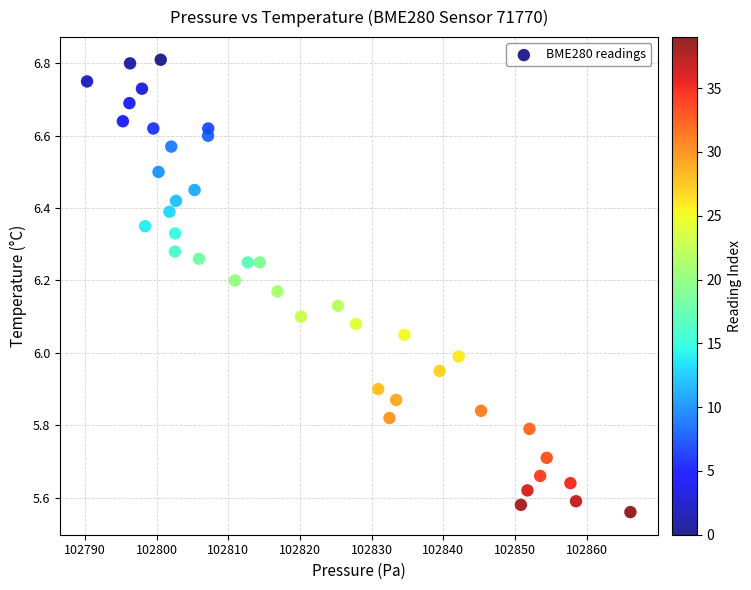

What is the range of X values (max minus min)?

75.8